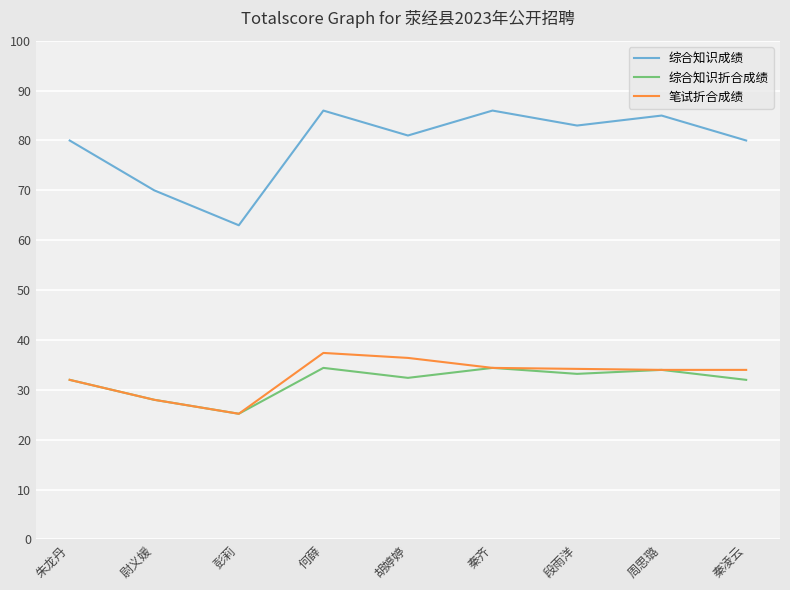

How many lines are shown in the chart?

3